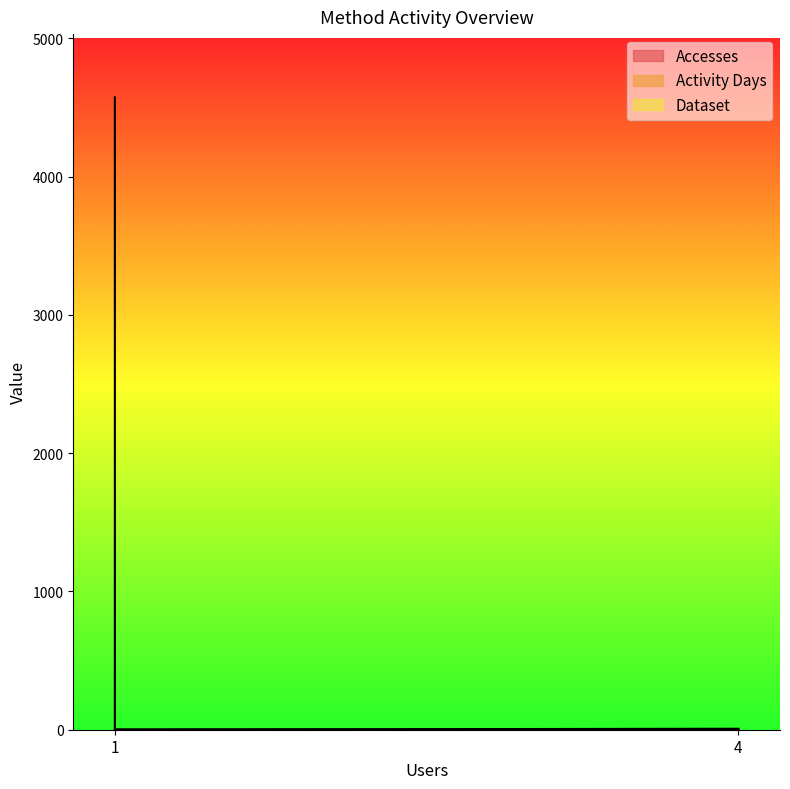

List the series in order of their peak value, lowest first.

Dataset, Activity Days, Accesses